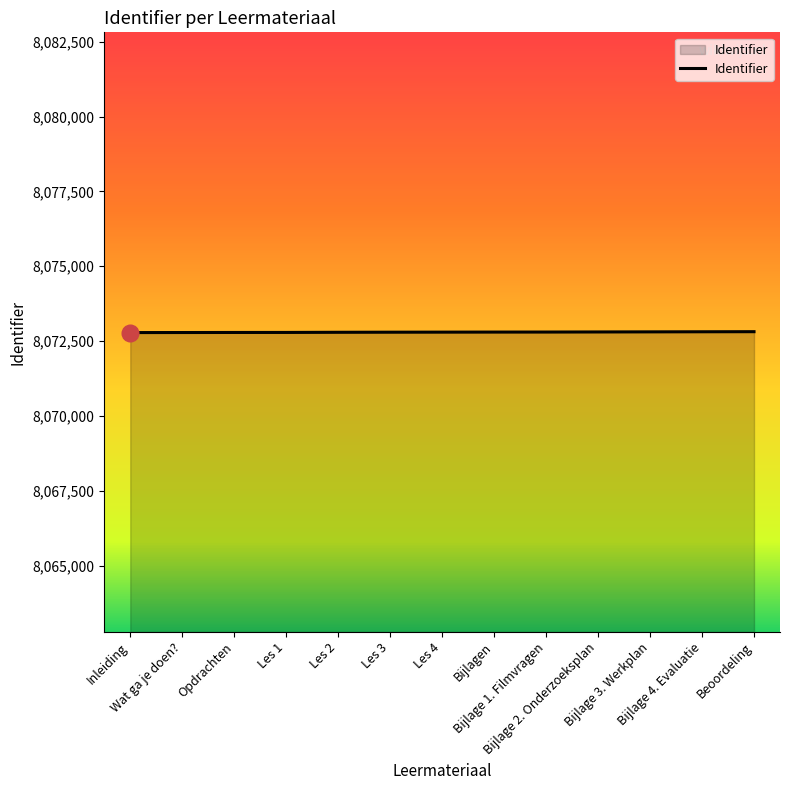

What is the minimum value shown in the chart?

8072782